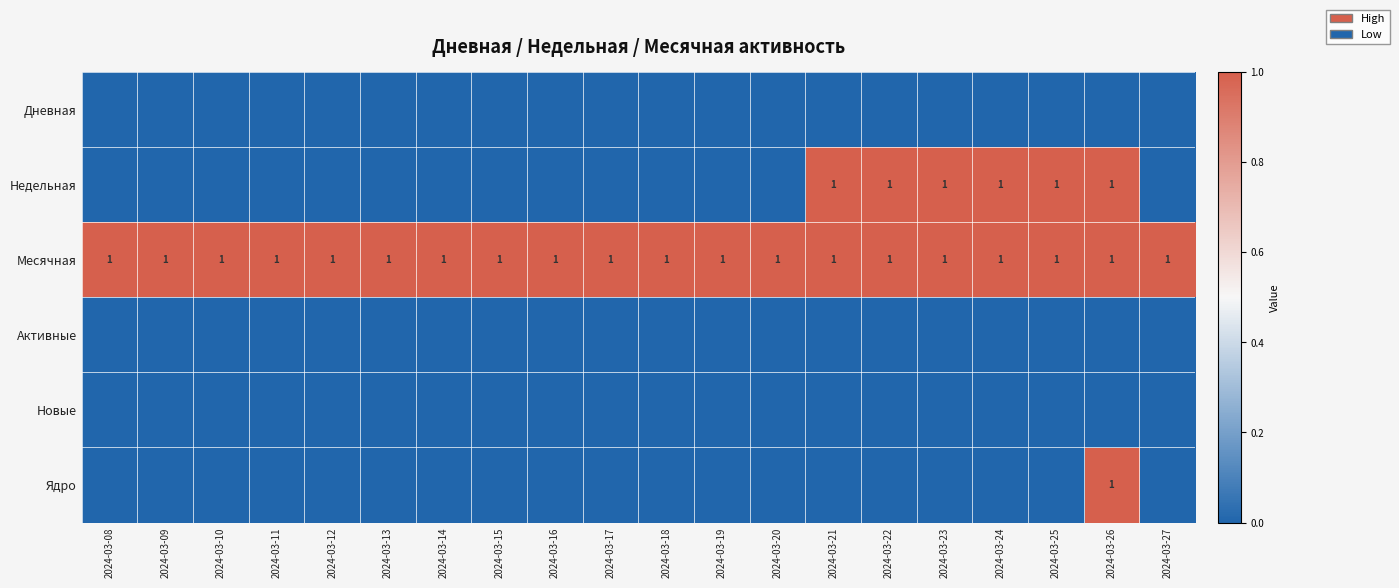

What is the sum of all Месячная values?

20